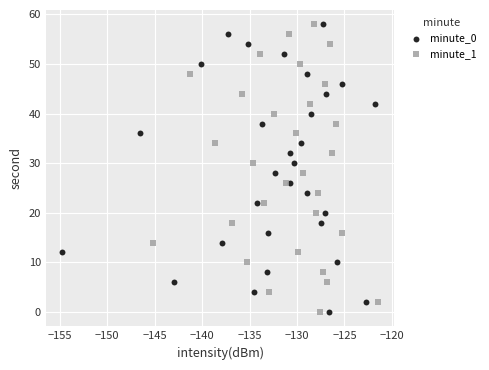

What are all the series names shown in the legend?

minute_0, minute_1